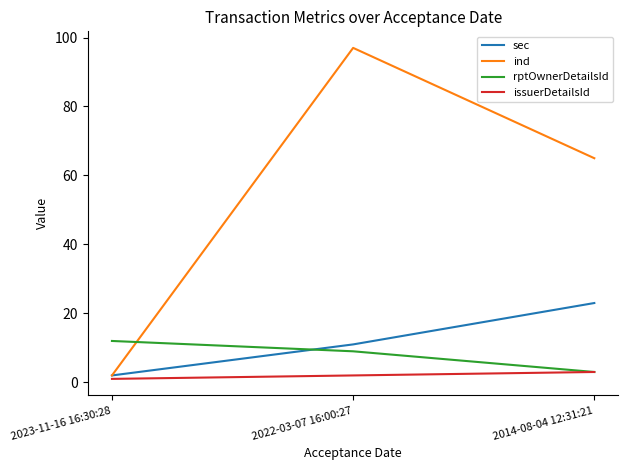

True or false: ind has a value of 65 at 2014-08-04 12:31:21.

True